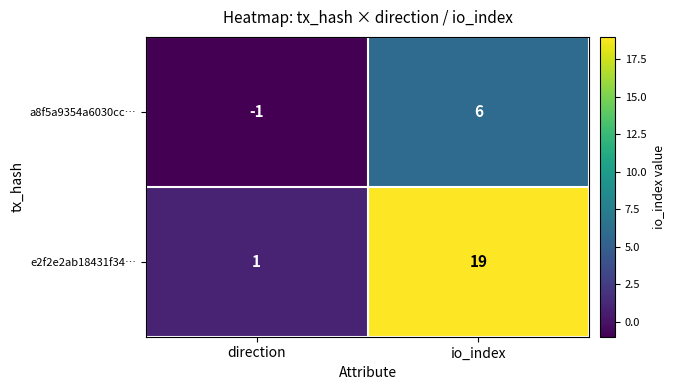

At how many categories does at least one series exceed 9?

1